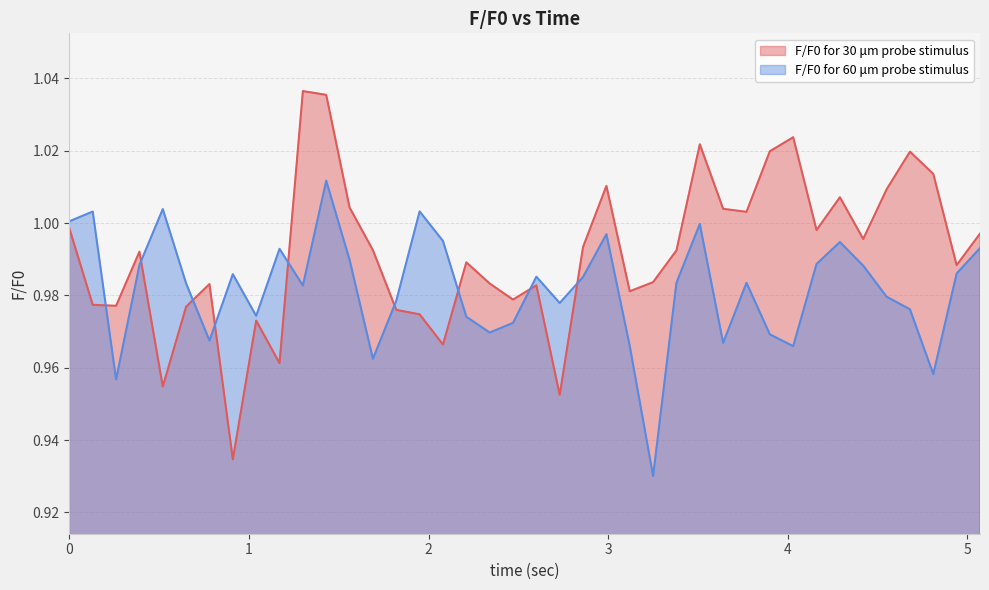

After their last crossing, which series has the higher values: F/F0 for 60 μm probe stimulus or F/F0 for 30 μm probe stimulus?

F/F0 for 30 μm probe stimulus